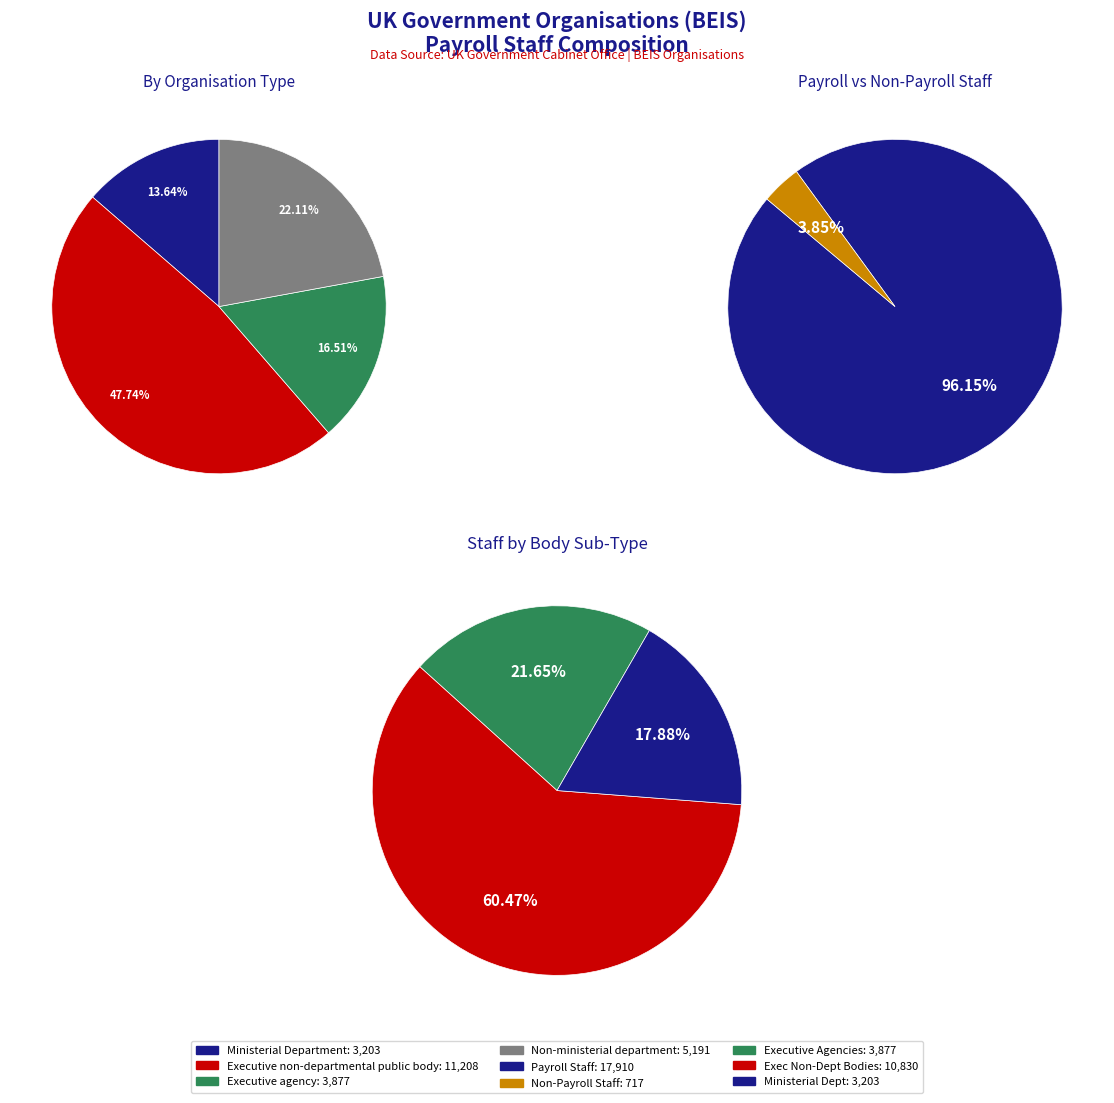

Which slice is the largest?

payroll_values